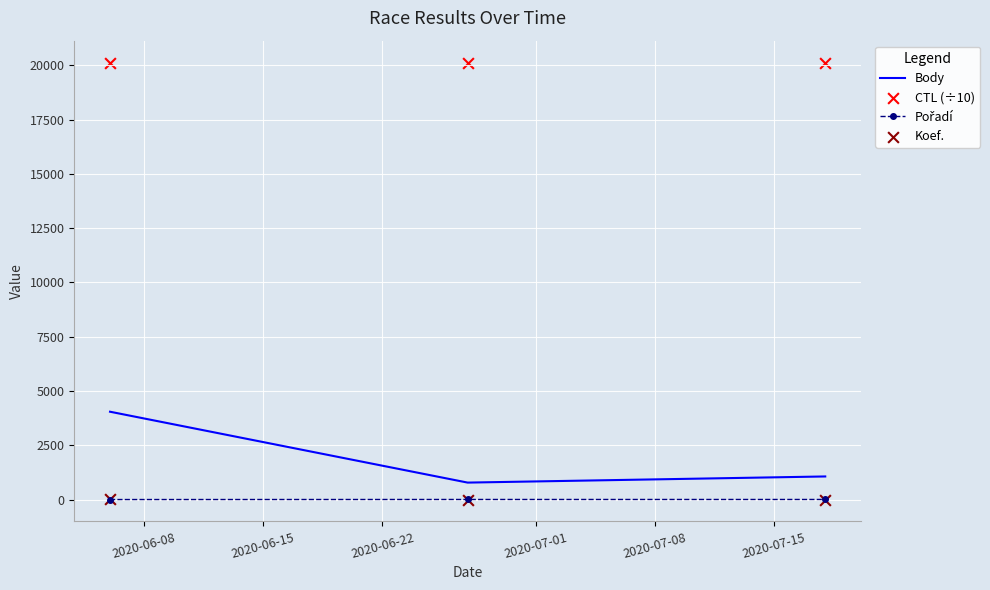

What is the highest value of the Body series?

4047